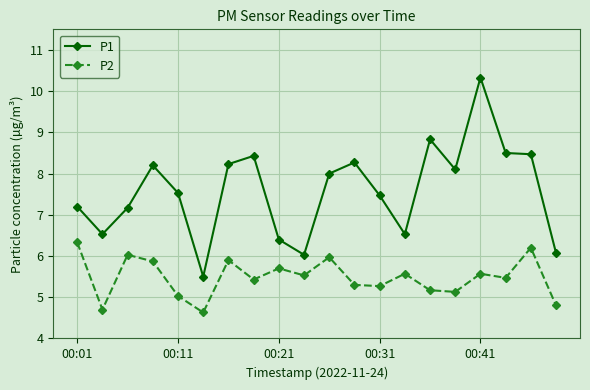

Which series has the largest range (max minus min)?

P1